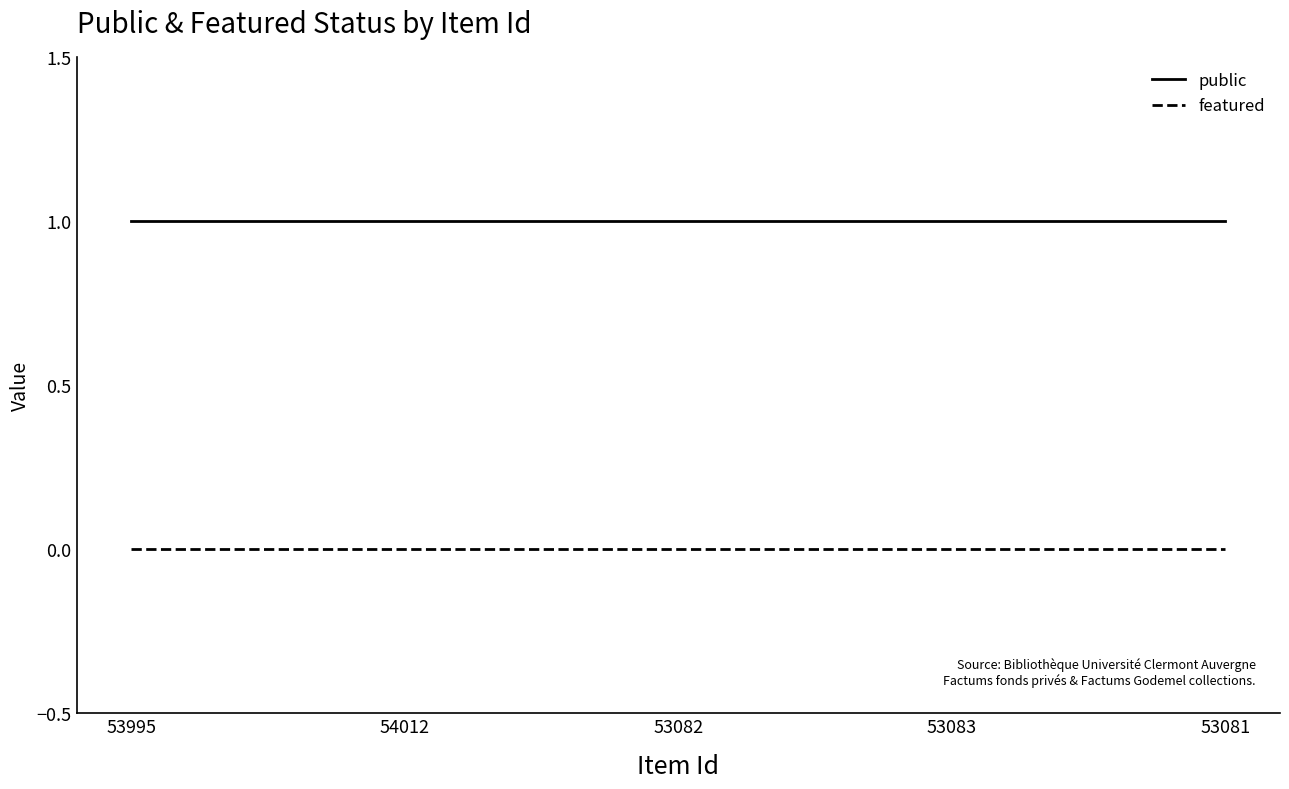

True or false: public and featured cross at least once.

False